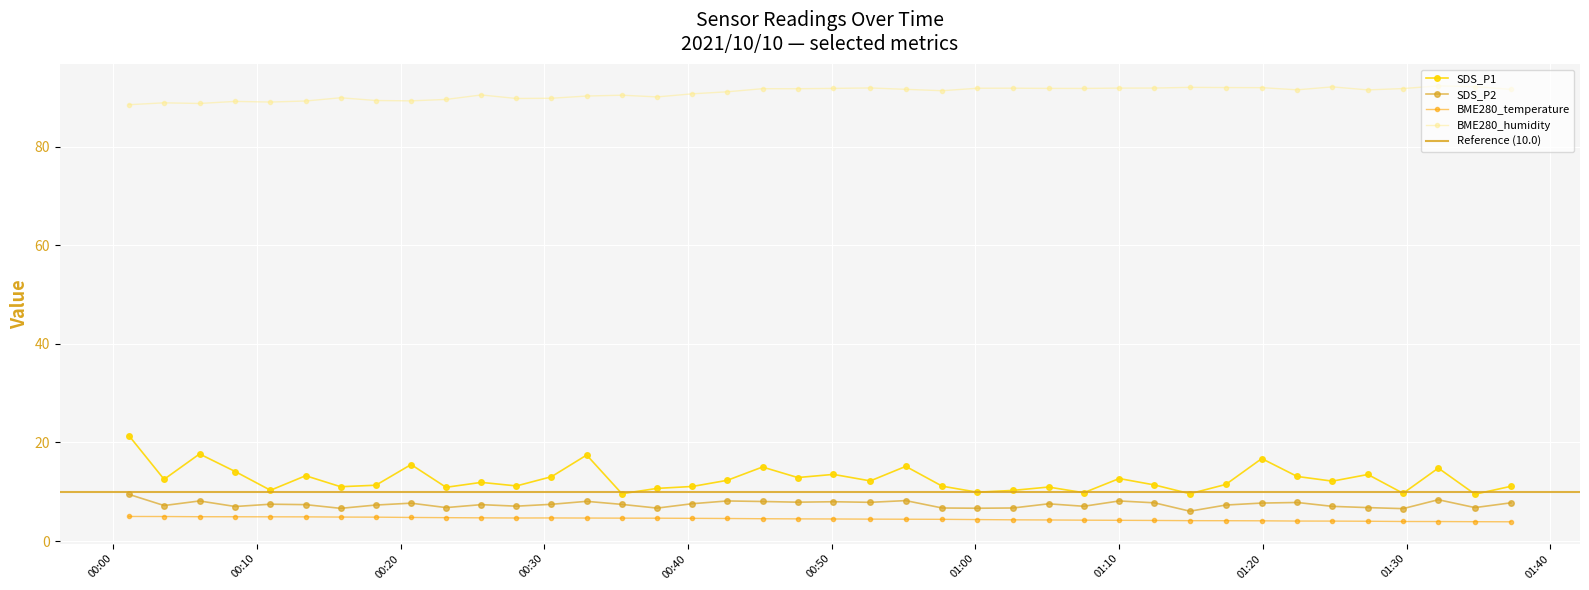

Reading left to right, what are all the values shown in this chart?

SDS_P1: 21.4	12.5	17.7	14.1	10.3	13.2	11.0	11.3	15.5	10.9	11.9	11.2	13.1	17.4	9.6	10.7	11.1	12.3	15.0	12.9	13.5	12.2	15.2	11.1	9.9	10.3	10.9	9.8	12.7	11.4	9.6	11.5	16.7	13.1	12.2	13.5	9.7	14.8	9.5	11.1
SDS_P2: 9.5	7.2	8.1	7.0	7.5	7.4	6.6	7.3	7.7	6.8	7.4	7.1	7.5	8.1	7.4	6.7	7.6	8.1	8.0	7.9	8.0	7.8	8.2	6.7	6.7	6.7	7.5	7.0	8.1	7.8	6.0	7.3	7.7	7.8	7.0	6.8	6.6	8.4	6.8	7.8
BME280_temperature: 5.0	5.0	4.9	4.9	4.9	4.9	4.9	4.8	4.8	4.7	4.7	4.7	4.7	4.7	4.6	4.6	4.6	4.6	4.5	4.5	4.5	4.4	4.4	4.4	4.3	4.3	4.3	4.2	4.2	4.2	4.1	4.1	4.1	4.0	4.0	4.0	4.0	4.0	3.9	3.9
BME280_humidity: 88.6	88.9	88.8	89.2	89.1	89.3	90.0	89.4	89.3	89.6	90.5	89.8	89.9	90.3	90.5	90.1	90.8	91.2	91.8	91.8	91.9	92.0	91.7	91.4	91.9	91.9	91.9	91.9	91.9	91.9	92.1	92.0	92.0	91.6	92.2	91.6	91.8	92.4	92.2	91.7